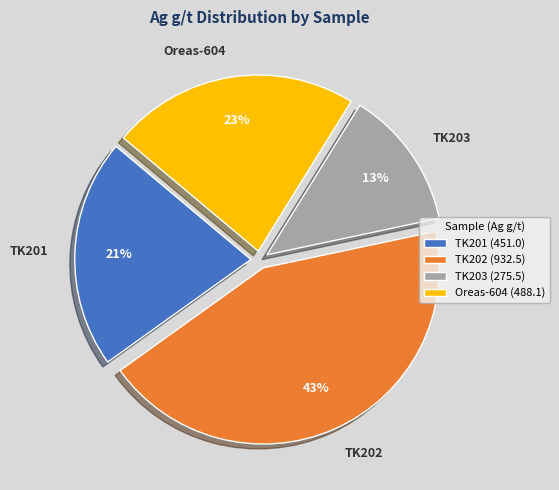

What is the ratio of the value at TK203 to the value at TK202?

0.3